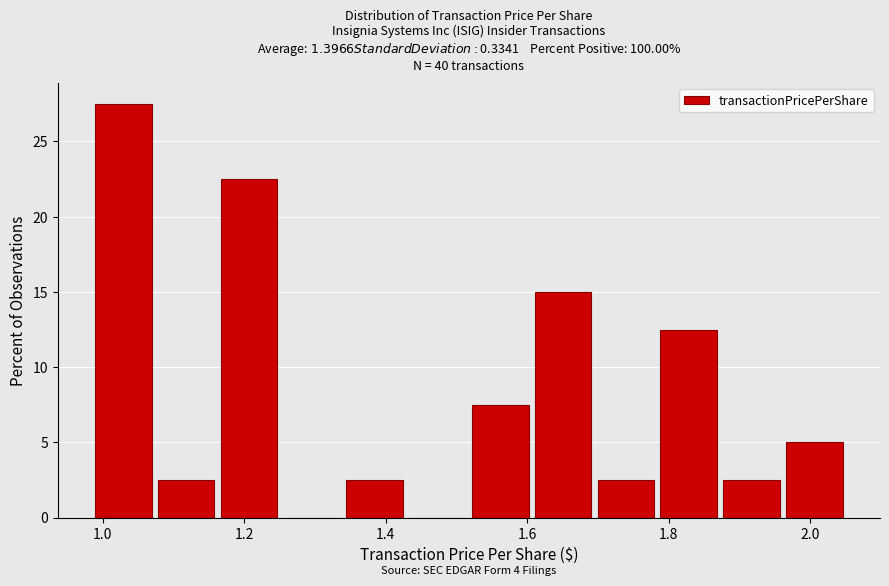

Over which range of the x-axis is the bar tallest?

0.98 to 1.08